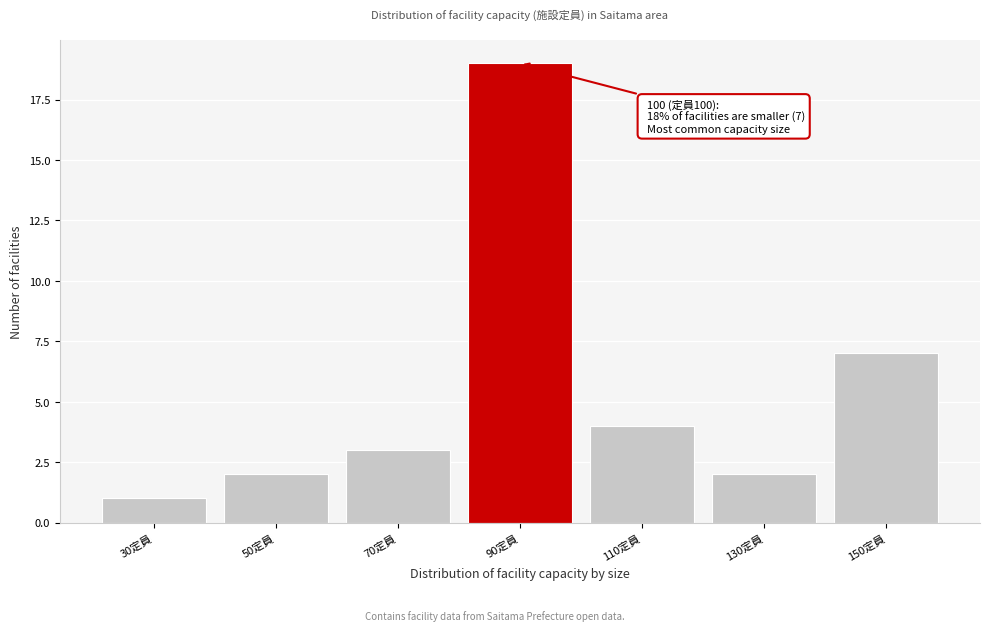

Reading left to right, transcribe all the data shown in this chart.

1	2	3	19	4	2	7